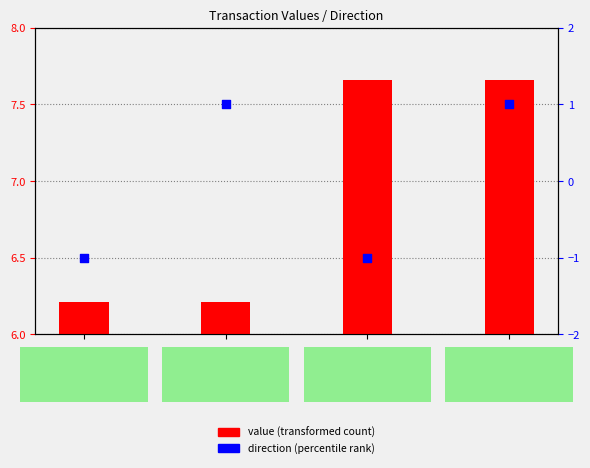

At how many categories does at least one series exceed 0?

4